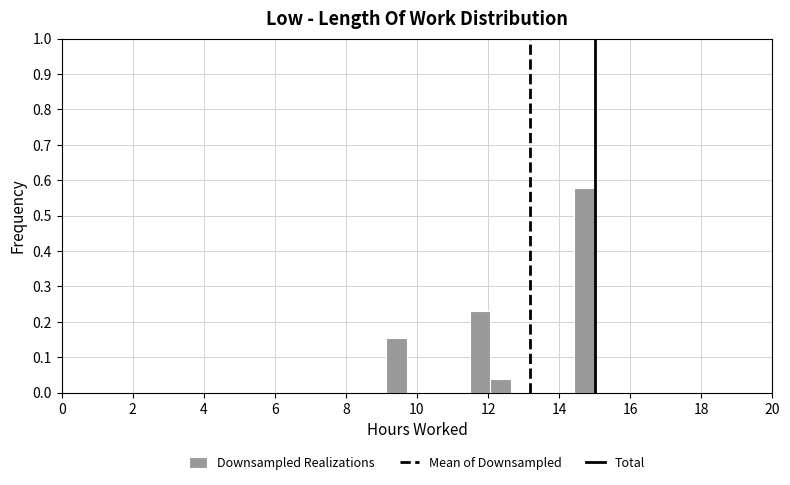

Read against the x-axis, roughly where is the centre of the tallest bar?

14.8